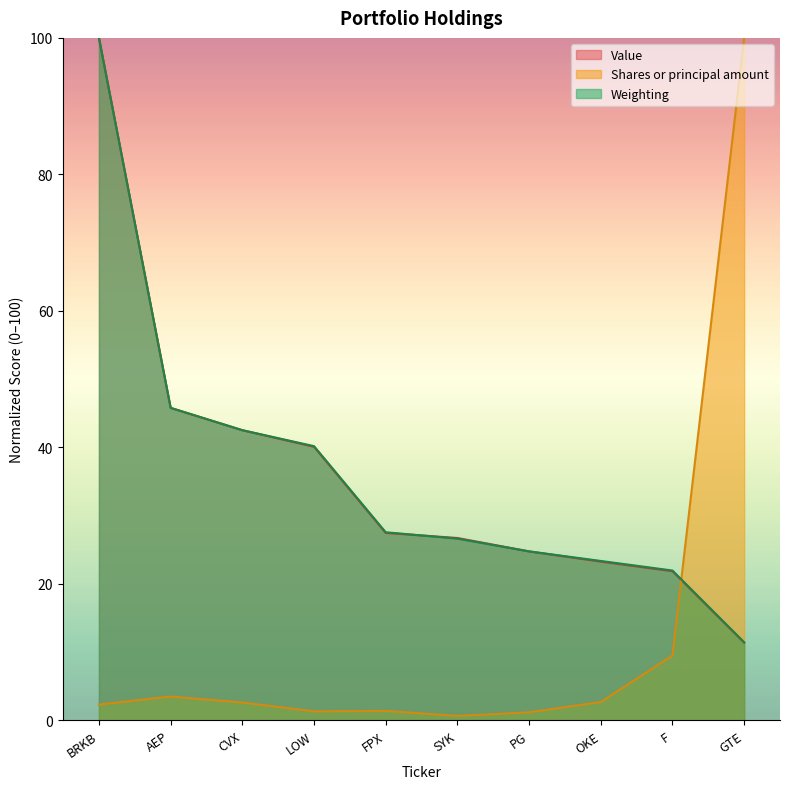

What is the label of the 8th point from the right?

CVX